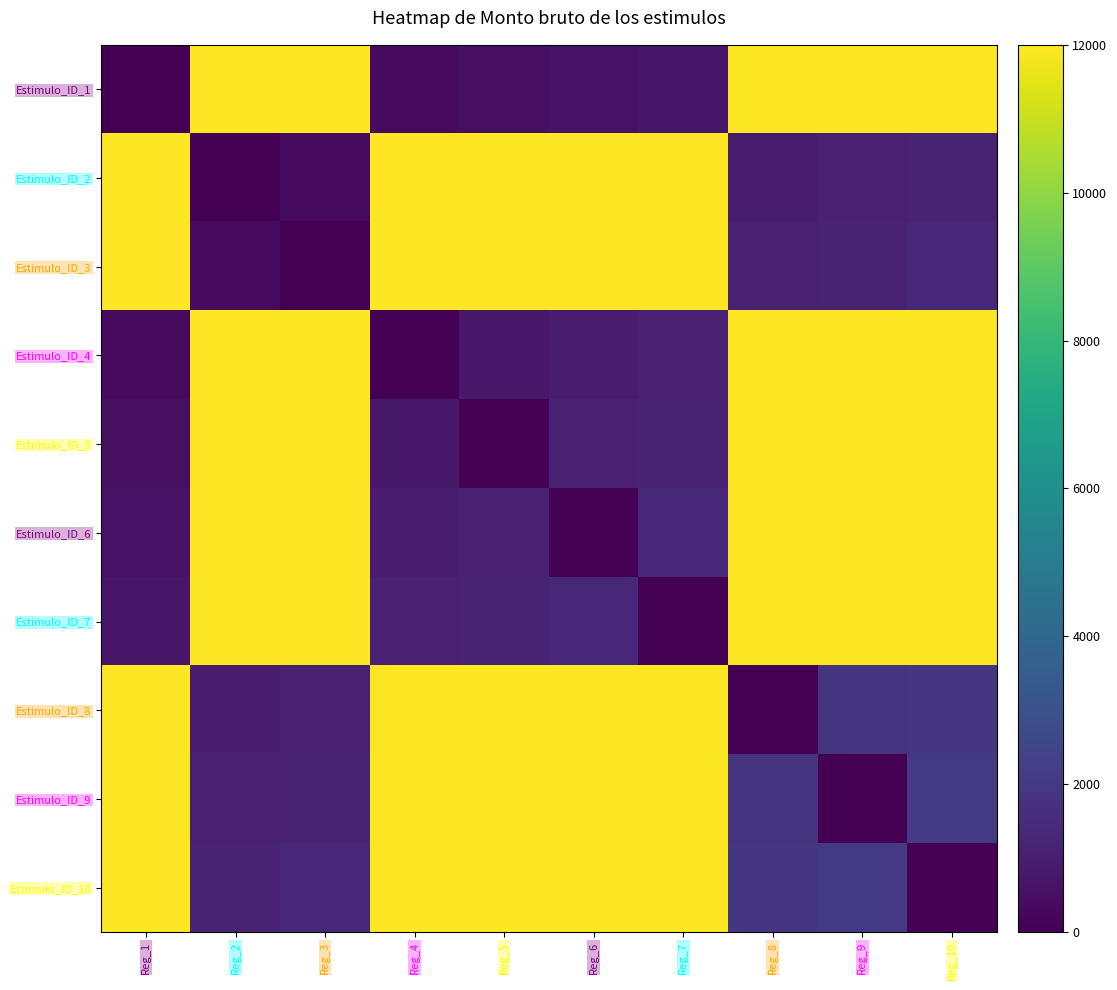

Which series changed the most between Reg_1 and Reg_2?

Estimulo_ID_1